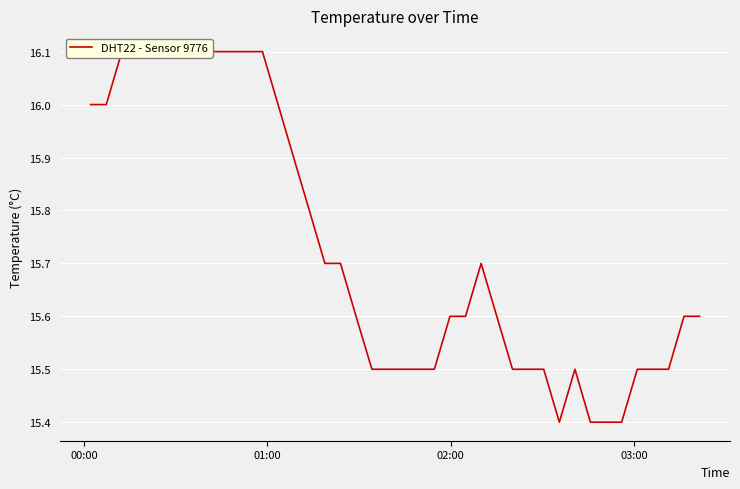

True or false: the data shows 8.8 at 01:00.

False